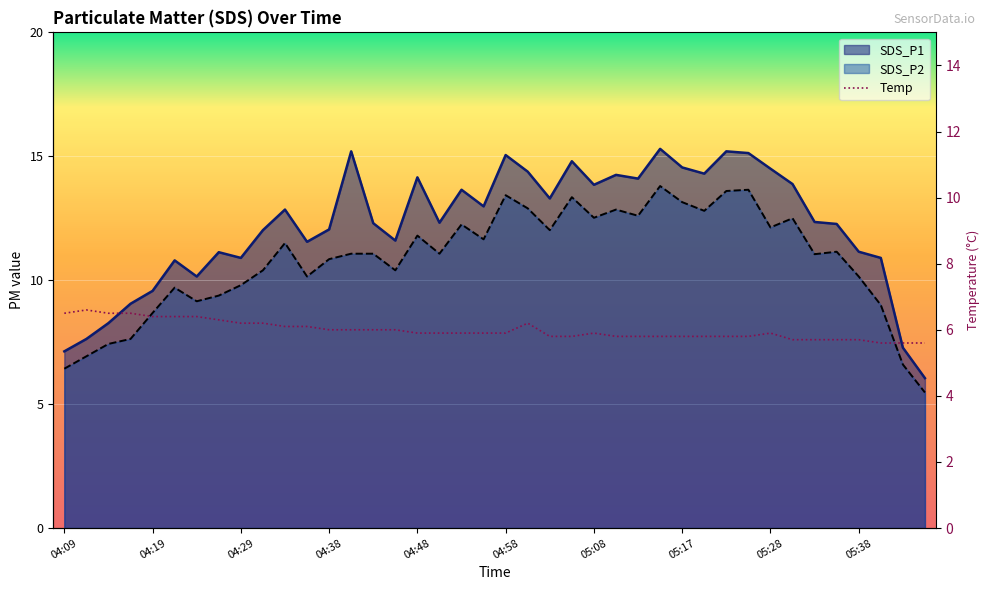

How many values in the SDS_P2 series are below 11?

17